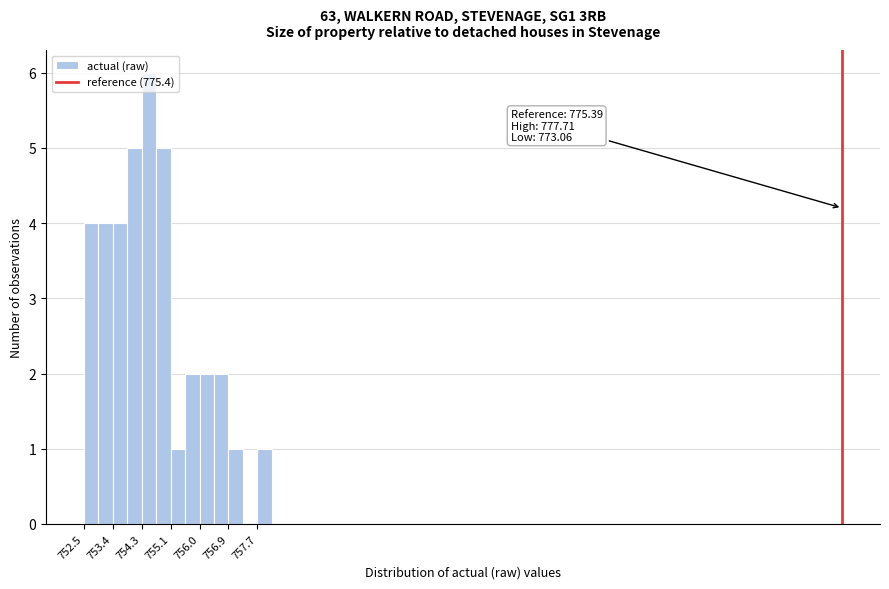

Over which range of the x-axis is the bar tallest?

754.3 to 754.7